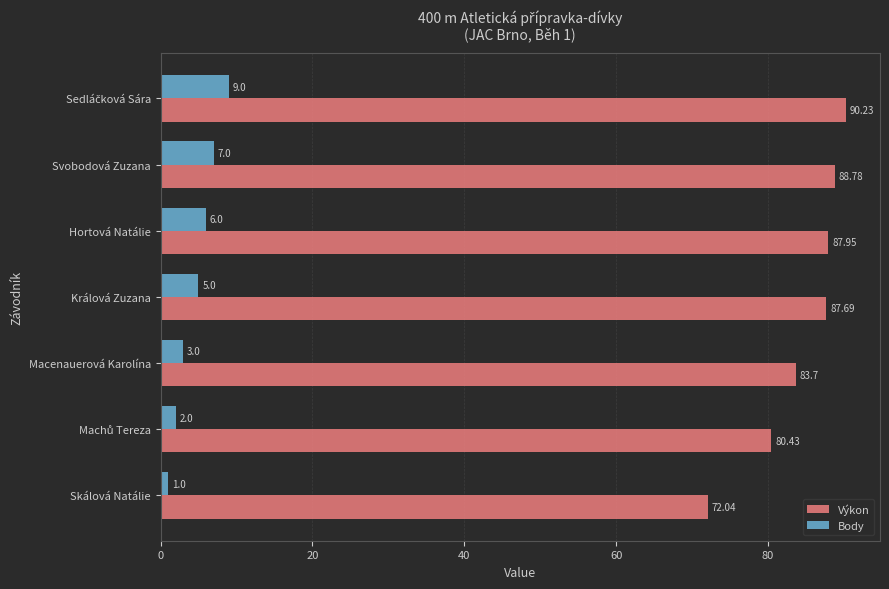

Which series has the largest total across all categories?

Výkon